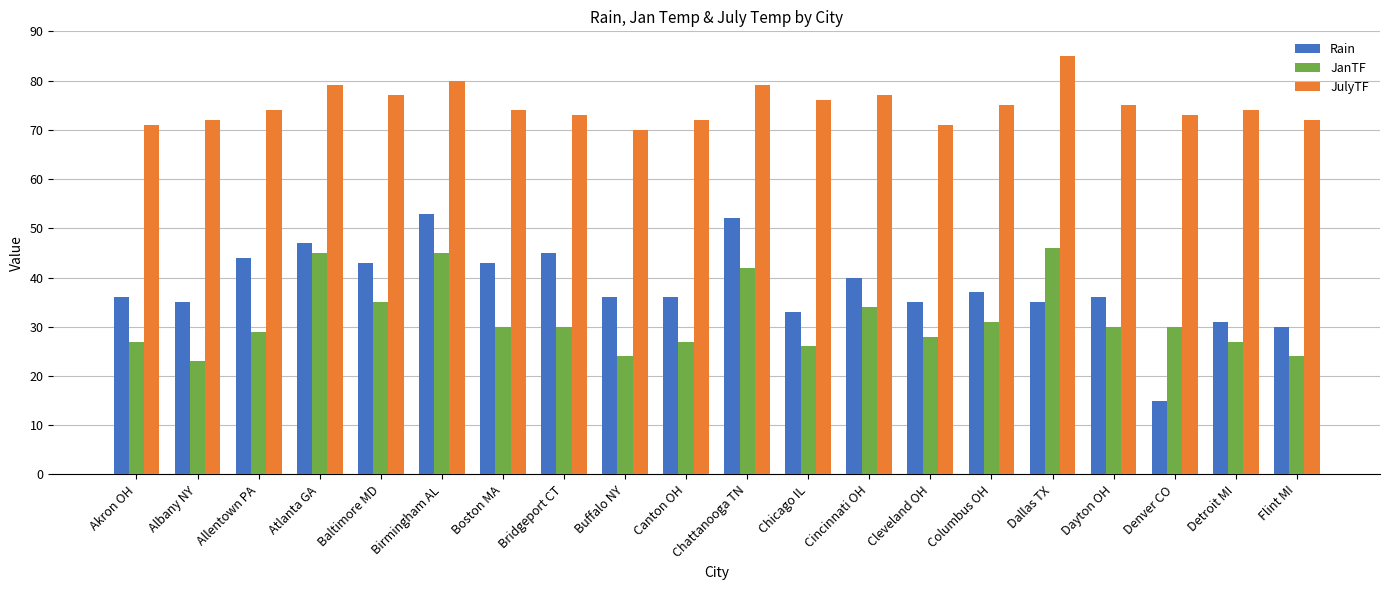

Reading left to right, list all the values displayed in this chart.

Rain: Akron OH=36	Albany NY=35	Allentown PA=44	Atlanta GA=47	Baltimore MD=43	Birmingham AL=53	Boston MA=43	Bridgeport CT=45	Buffalo NY=36	Canton OH=36	Chattanooga TN=52	Chicago IL=33	Cincinnati OH=40	Cleveland OH=35	Columbus OH=37	Dallas TX=35	Dayton OH=36	Denver CO=15	Detroit MI=31	Flint MI=30
JanTF: Akron OH=27	Albany NY=23	Allentown PA=29	Atlanta GA=45	Baltimore MD=35	Birmingham AL=45	Boston MA=30	Bridgeport CT=30	Buffalo NY=24	Canton OH=27	Chattanooga TN=42	Chicago IL=26	Cincinnati OH=34	Cleveland OH=28	Columbus OH=31	Dallas TX=46	Dayton OH=30	Denver CO=30	Detroit MI=27	Flint MI=24
JulyTF: Akron OH=71	Albany NY=72	Allentown PA=74	Atlanta GA=79	Baltimore MD=77	Birmingham AL=80	Boston MA=74	Bridgeport CT=73	Buffalo NY=70	Canton OH=72	Chattanooga TN=79	Chicago IL=76	Cincinnati OH=77	Cleveland OH=71	Columbus OH=75	Dallas TX=85	Dayton OH=75	Denver CO=73	Detroit MI=74	Flint MI=72